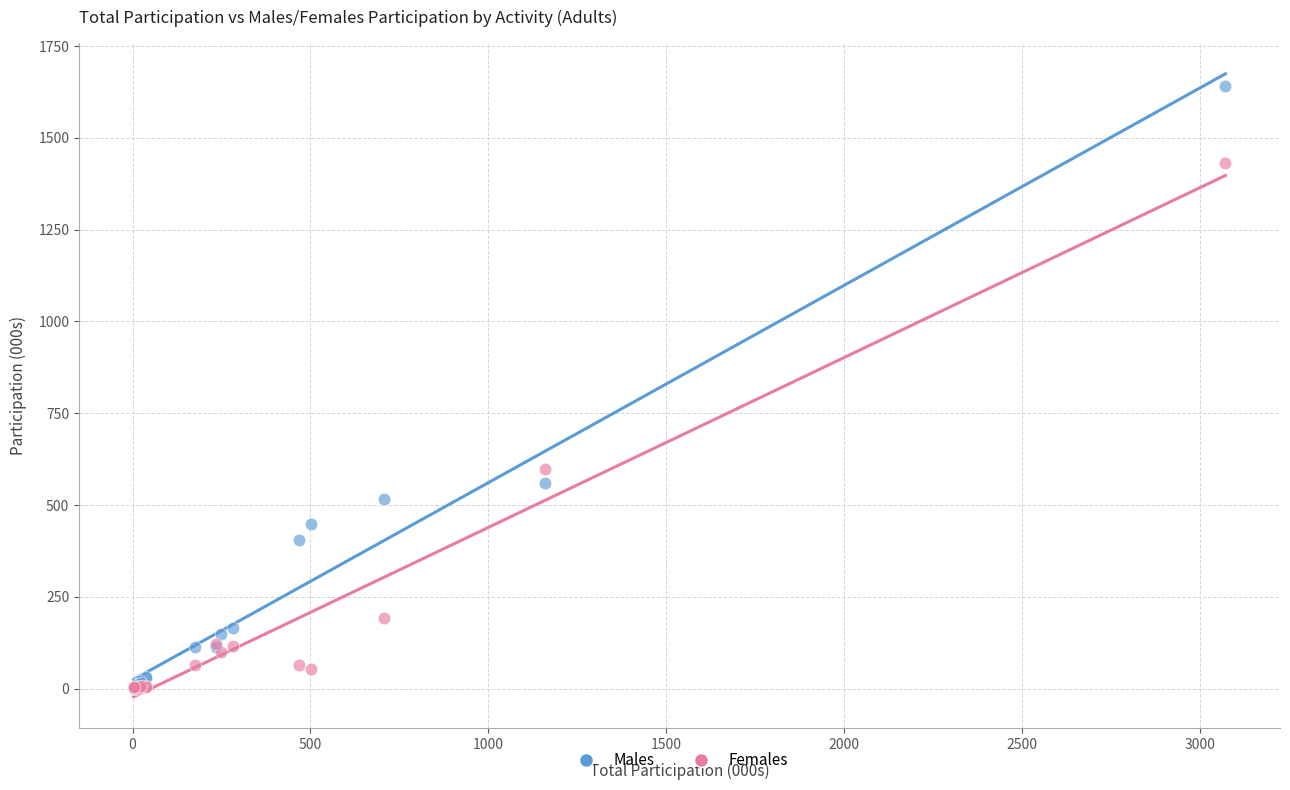

In the Males series, what Y value is closest to 820?

560.7